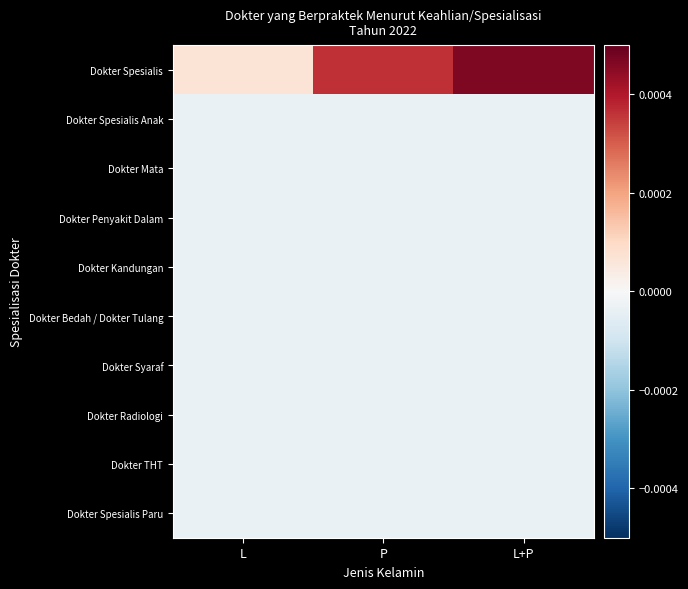

Reading left to right, extract all data points from this chart.

Dokter Spesialis: L=0.0	P=0.0	L+P=0.0
Dokter Spesialis Anak: L=-0.0	P=-0.0	L+P=-0.0
Dokter Mata: L=-0.0	P=-0.0	L+P=-0.0
Dokter Penyakit Dalam: L=-0.0	P=-0.0	L+P=-0.0
Dokter Kandungan: L=-0.0	P=-0.0	L+P=-0.0
Dokter Bedah / Dokter Tulang: L=-0.0	P=-0.0	L+P=-0.0
Dokter Syaraf: L=-0.0	P=-0.0	L+P=-0.0
Dokter Radiologi: L=-0.0	P=-0.0	L+P=-0.0
Dokter THT: L=-0.0	P=-0.0	L+P=-0.0
Dokter Spesialis Paru: L=-0.0	P=-0.0	L+P=-0.0